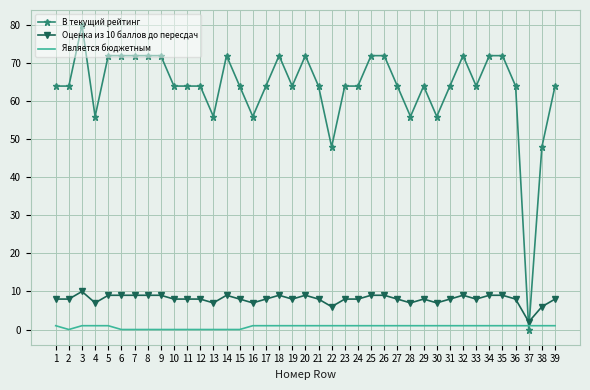

Is it true that Является бюджетным equals 1 at 5?

True